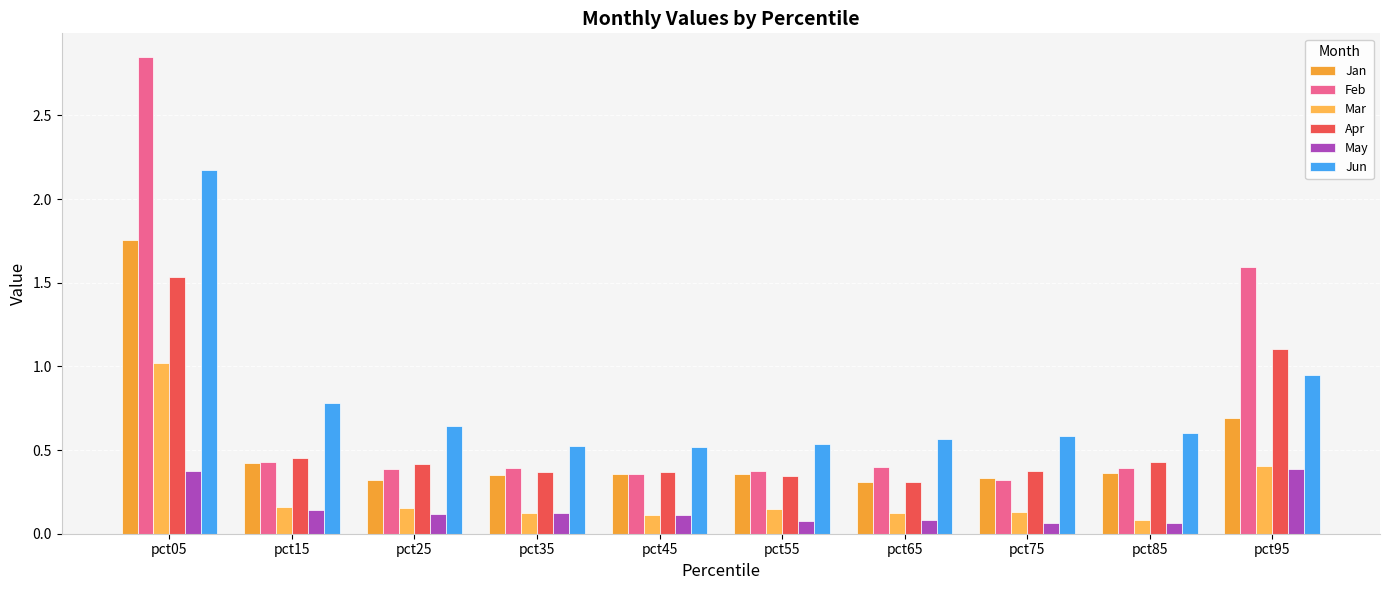

The value of Apr at pct35 is 0.1. True or false?

False